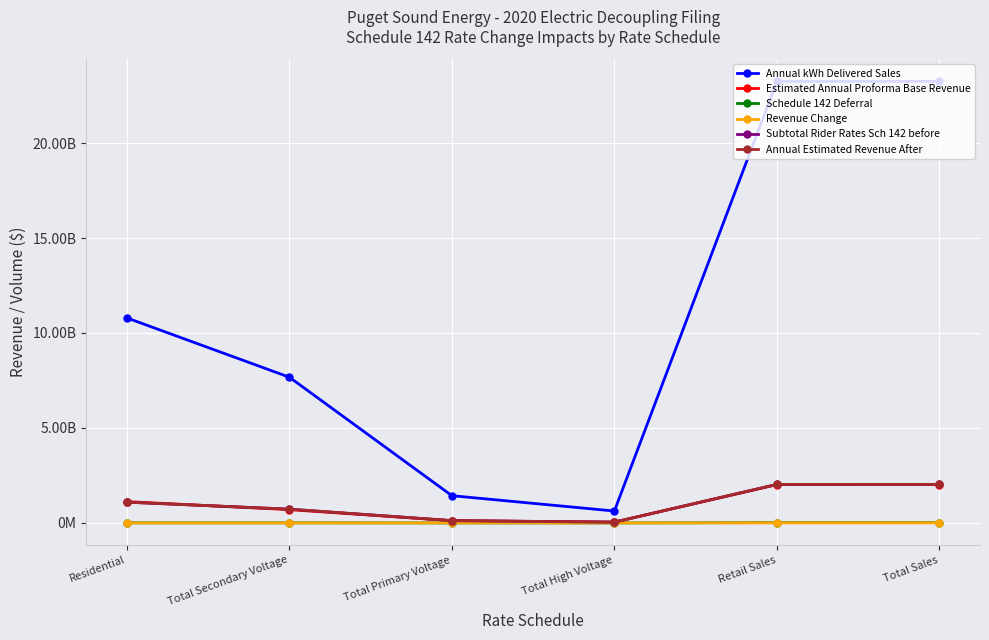

What is the minimum value for Annual Estimated Revenue After?

42527000